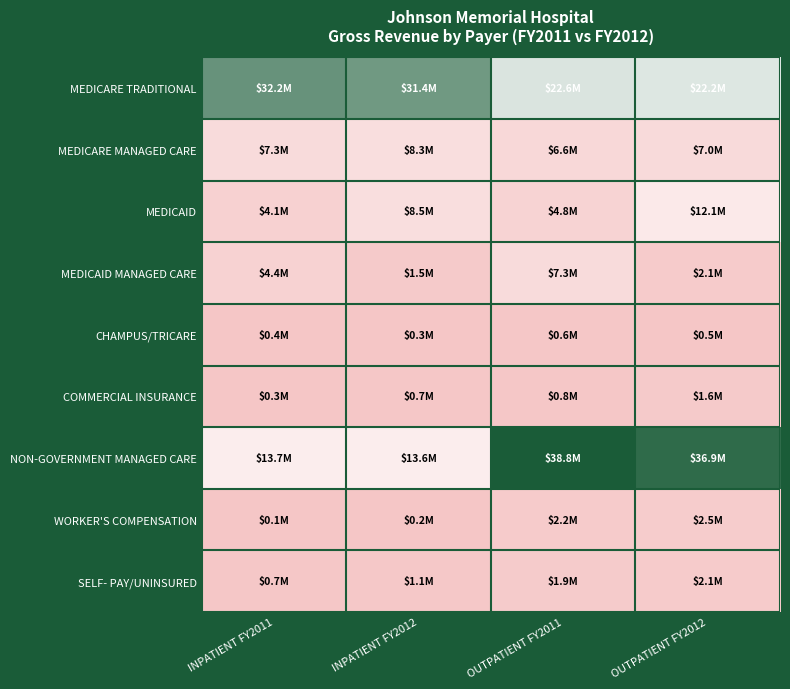

Reading right to left, list all the values displayed in this chart.

MEDICARE TRADITIONAL: OUTPATIENT FY2012=22226566	OUTPATIENT FY2011=22583294	INPATIENT FY2012=31435866	INPATIENT FY2011=32238275
MEDICARE MANAGED CARE: OUTPATIENT FY2012=7013892	OUTPATIENT FY2011=6591509	INPATIENT FY2012=8288629	INPATIENT FY2011=7310781
MEDICAID: OUTPATIENT FY2012=12129986	OUTPATIENT FY2011=4795982	INPATIENT FY2012=8496248	INPATIENT FY2011=4140803
MEDICAID MANAGED CARE: OUTPATIENT FY2012=2122969	OUTPATIENT FY2011=7254770	INPATIENT FY2012=1492140	INPATIENT FY2011=4424570
CHAMPUS/TRICARE: OUTPATIENT FY2012=542027	OUTPATIENT FY2011=588682	INPATIENT FY2012=342847	INPATIENT FY2011=400272
COMMERCIAL INSURANCE: OUTPATIENT FY2012=1612386	OUTPATIENT FY2011=754767	INPATIENT FY2012=650971	INPATIENT FY2011=289102
NON-GOVERNMENT MANAGED CARE: OUTPATIENT FY2012=36870444	OUTPATIENT FY2011=38814632	INPATIENT FY2012=13621109	INPATIENT FY2011=13703932
WORKER'S COMPENSATION: OUTPATIENT FY2012=2475667	OUTPATIENT FY2011=2197783	INPATIENT FY2012=164923	INPATIENT FY2011=101466
SELF- PAY/UNINSURED: OUTPATIENT FY2012=2070919	OUTPATIENT FY2011=1938061	INPATIENT FY2012=1122051	INPATIENT FY2011=653864